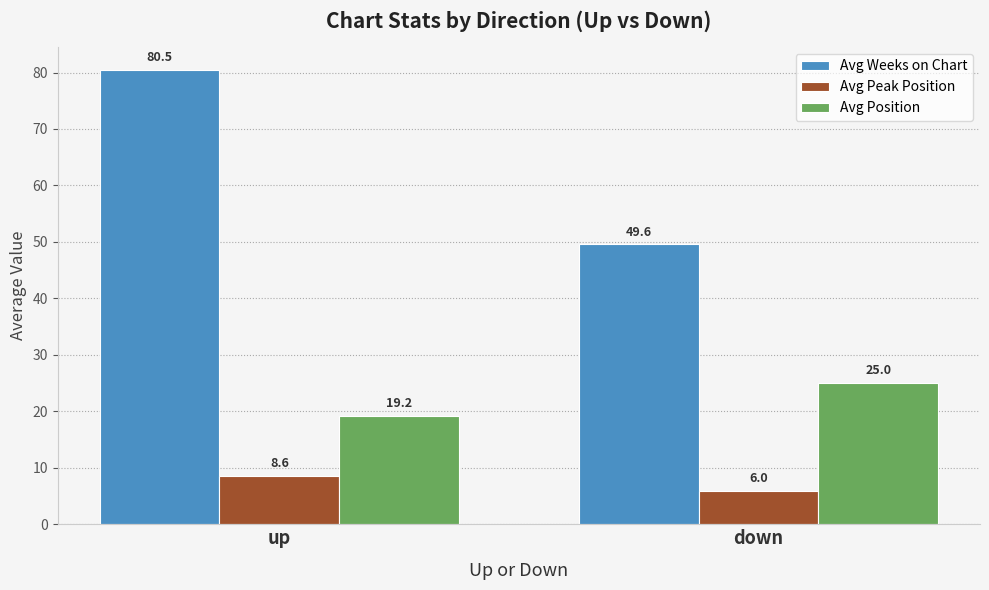

Between up and down, which series saw the biggest shift?

Avg Weeks on Chart